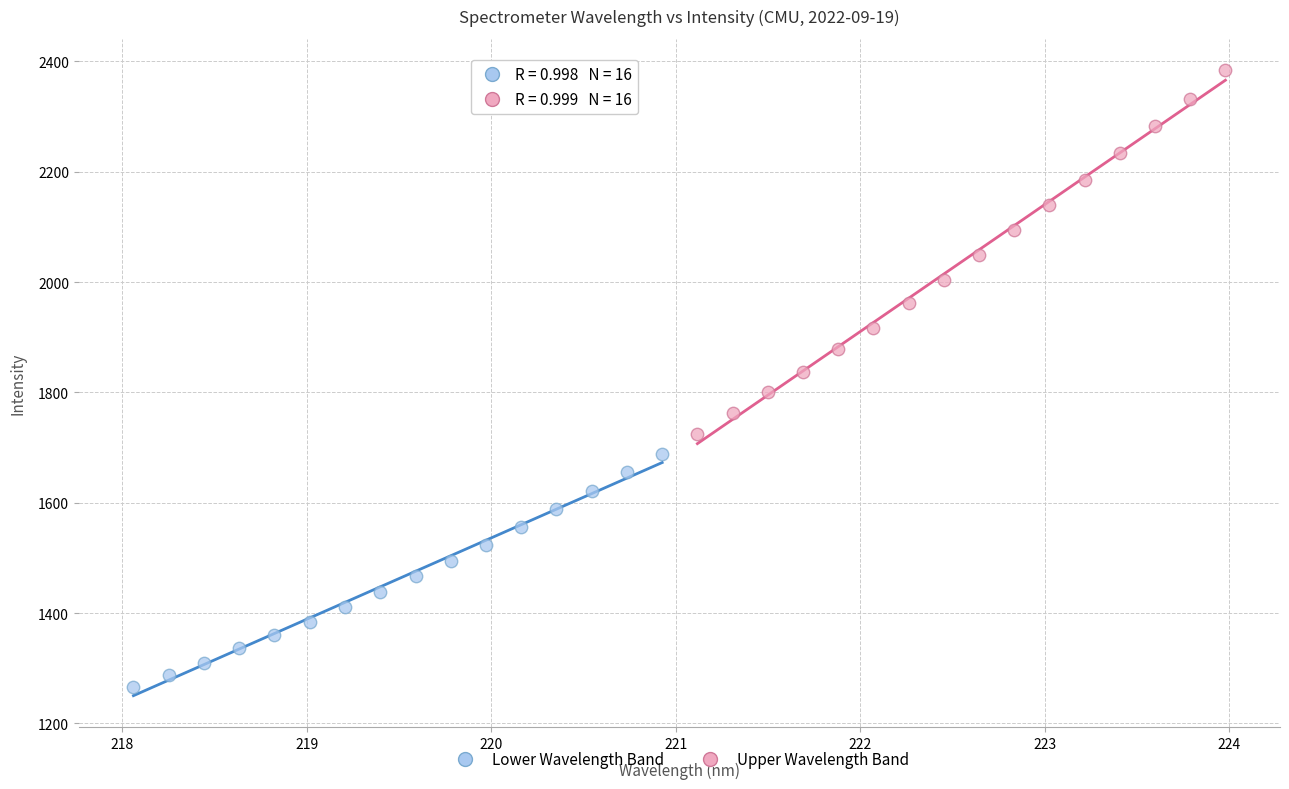

Which series has the widest spread of Y values?

Upper Wavelength Band